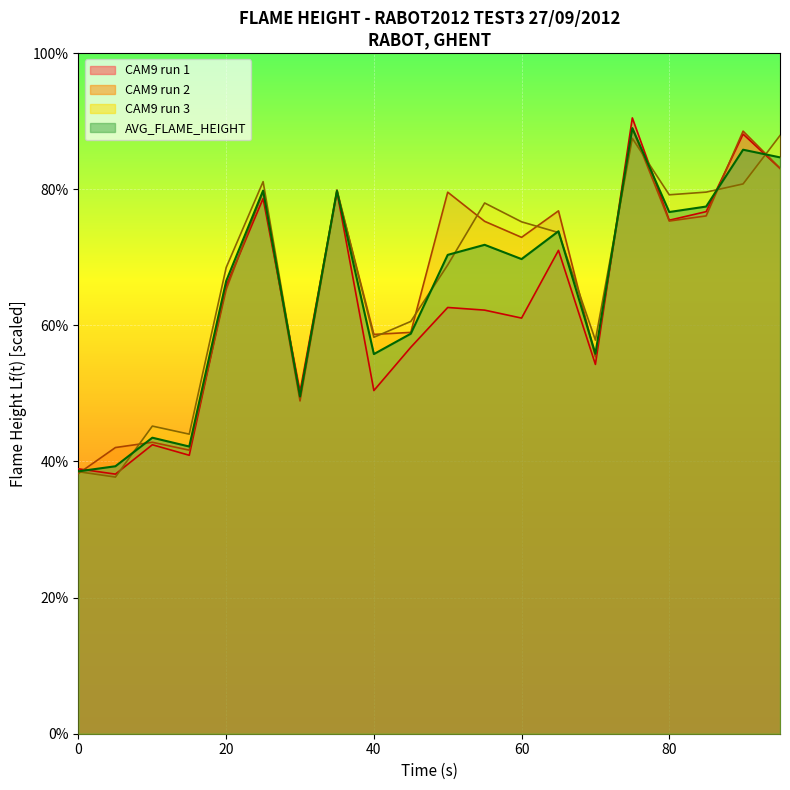

How many lines are shown in the chart?

4